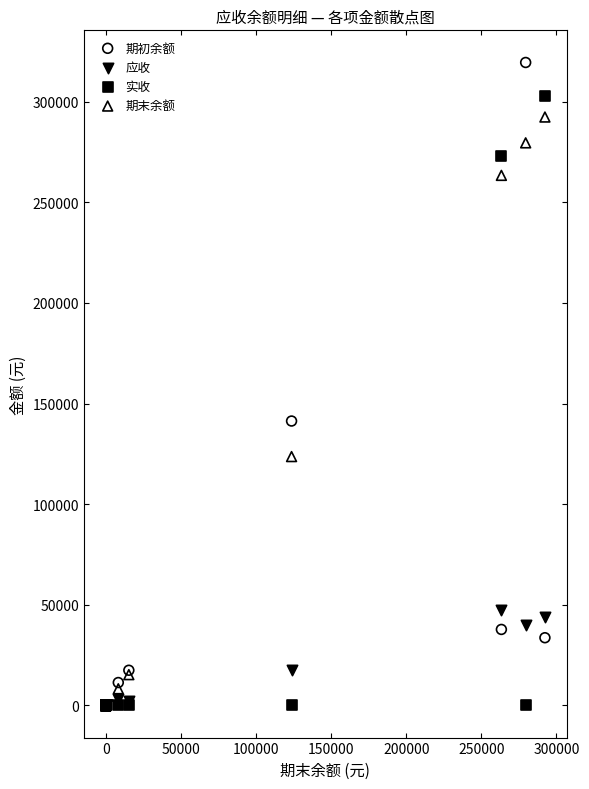

Across all series, what Y value is closest to 159724?

141304.0